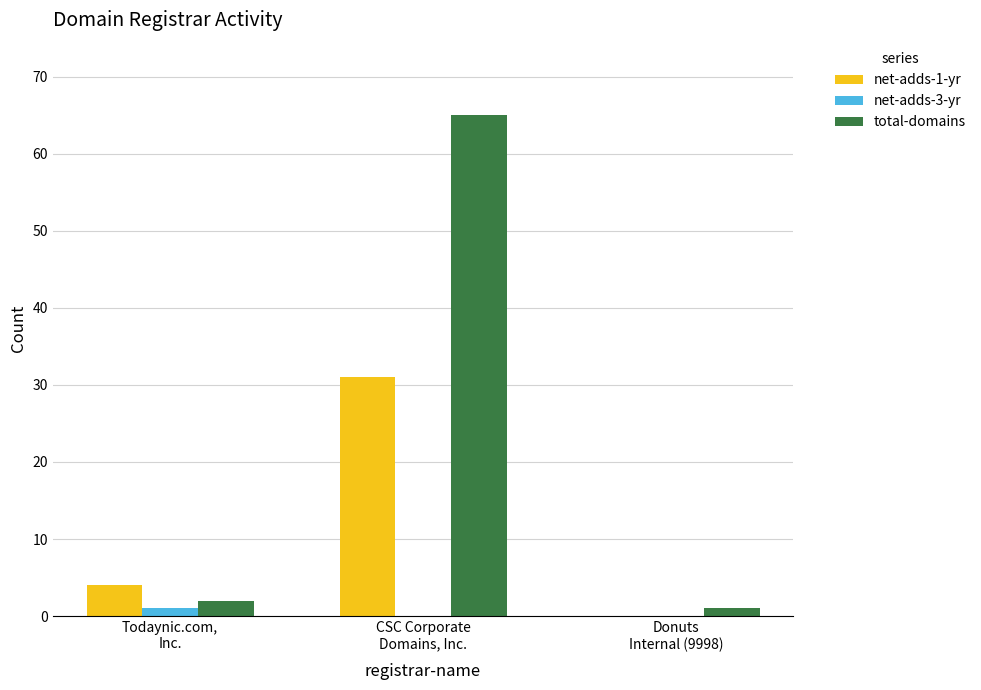

What value does the total-domains series have at Donuts
Internal (9998)?

1